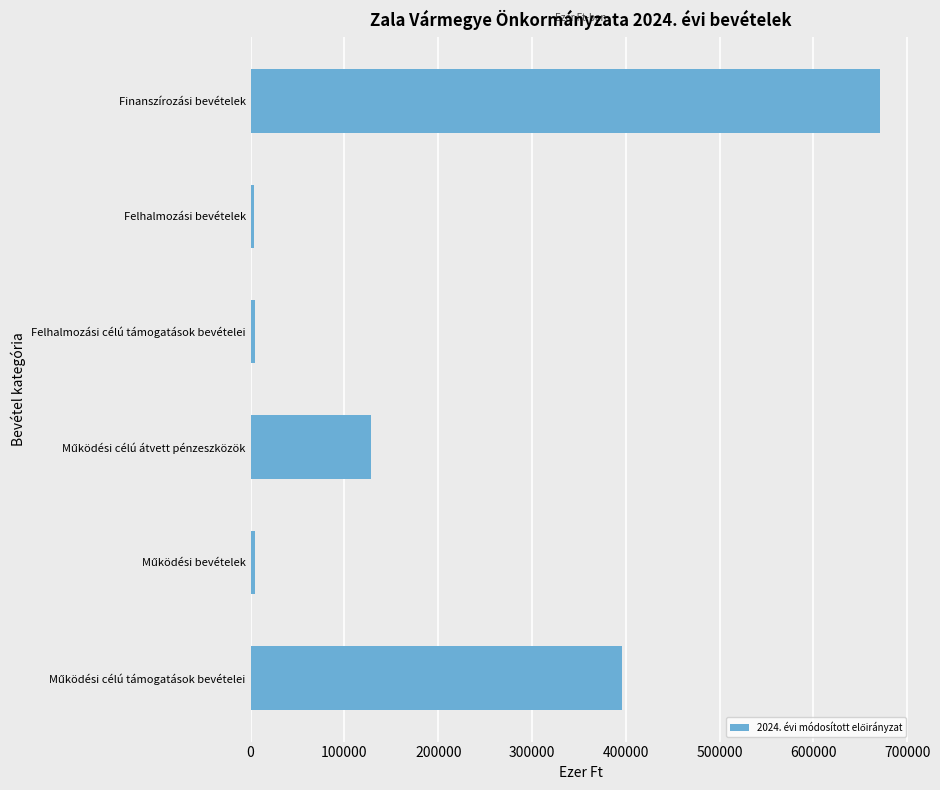

Which category has the highest value across all series?

Finanszírozási bevételek